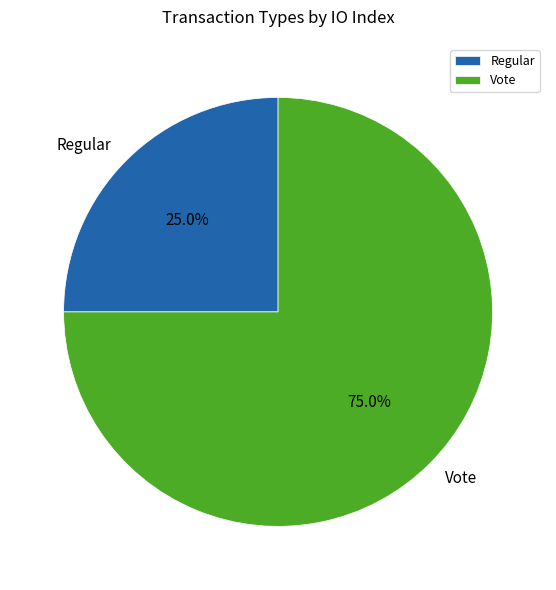

How many slices are in this pie chart?

2